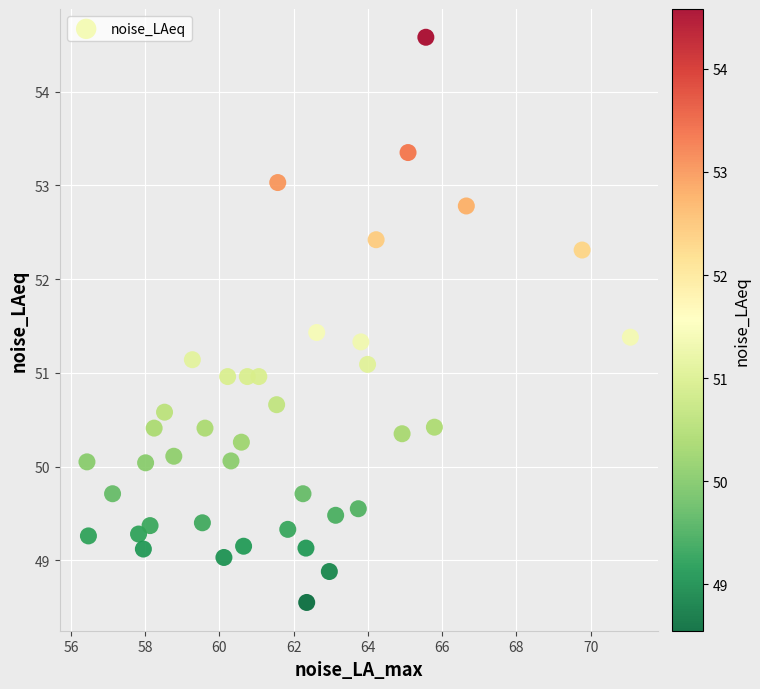

What is the range of Y values (max minus min)?

6.0